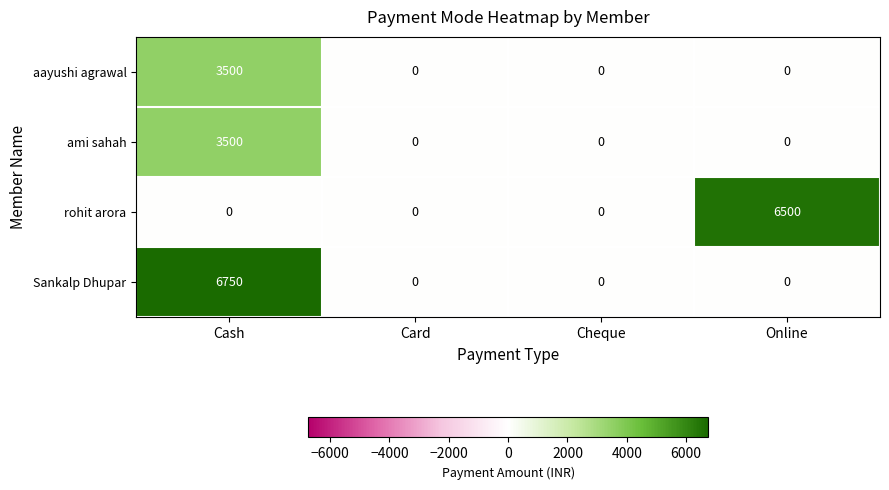

Count the rohit arora values in the range 0 to 6500.

4